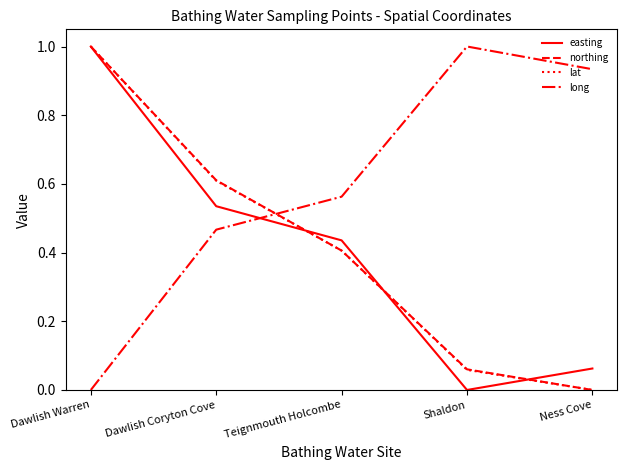

True or false: lat has a value of 0.0 at Ness Cove.

True